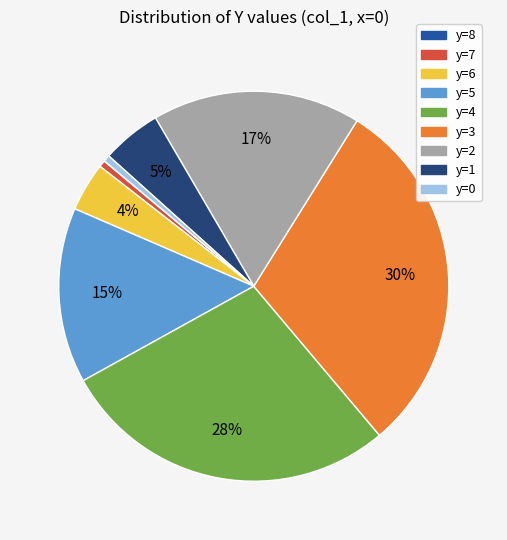

Is it true that y=3 is 24% of the pie?

False